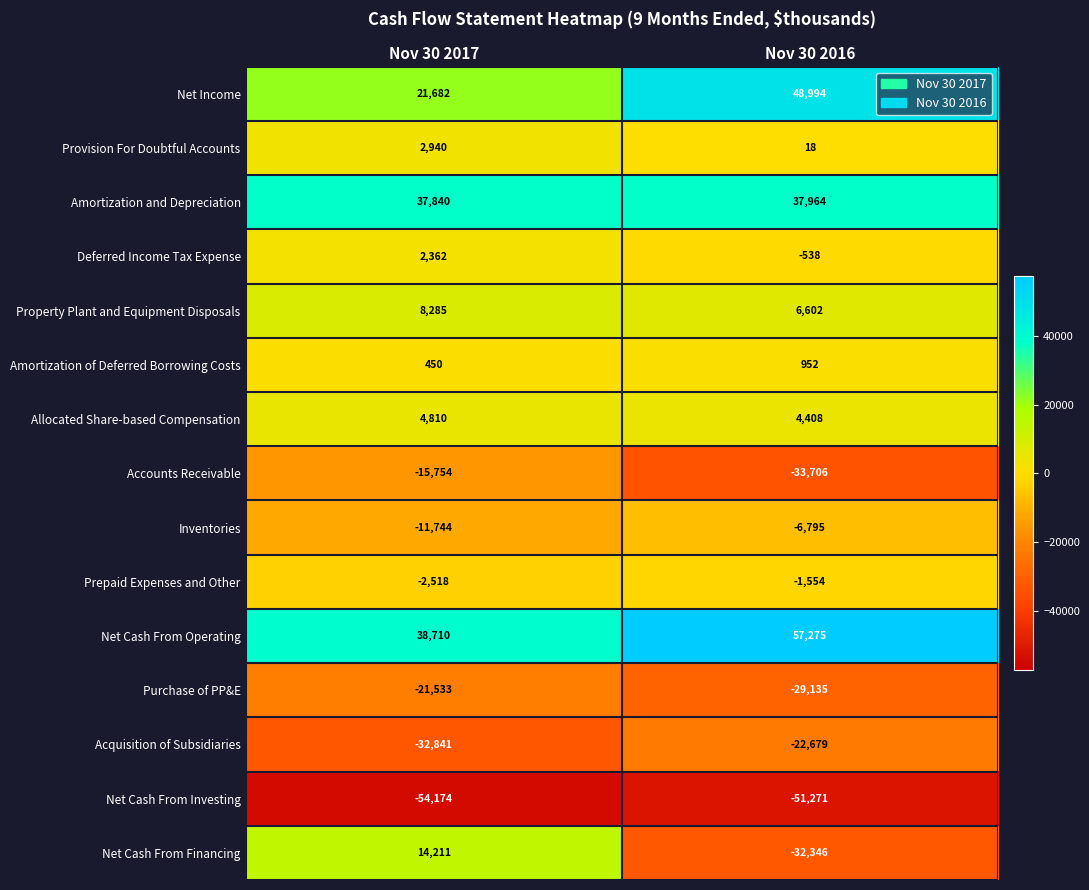

The Acquisition of Subsidiaries series shows -32841 at Nov 30 2017. True or false?

True